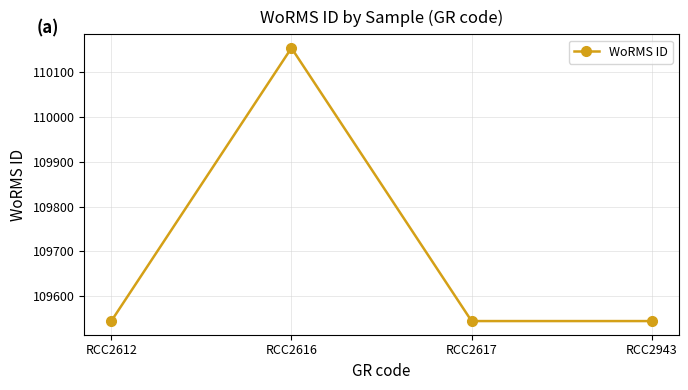

What is the average value?

109697